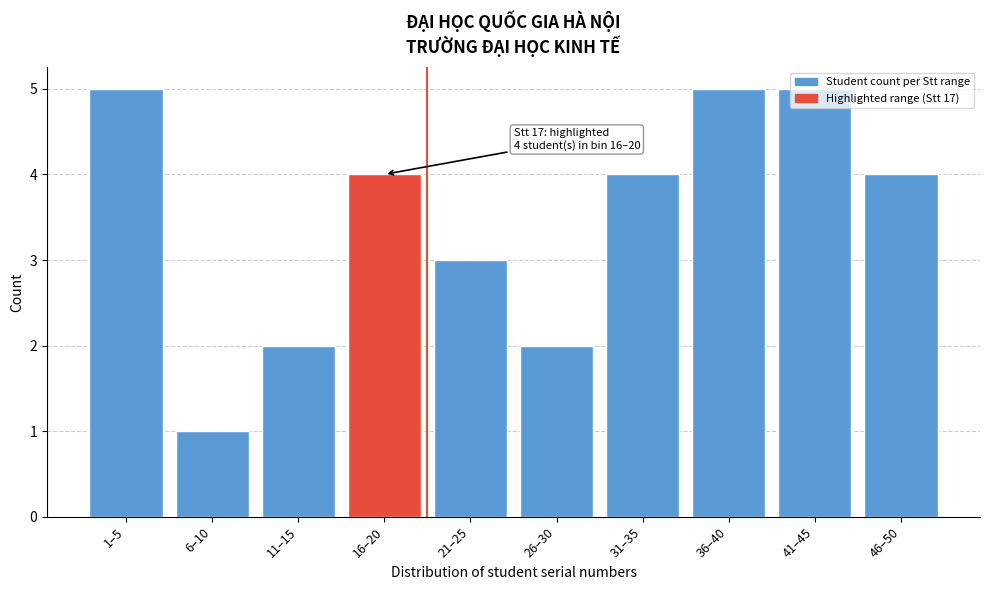

What is the change in value from 6–10 to 26–30?

+1